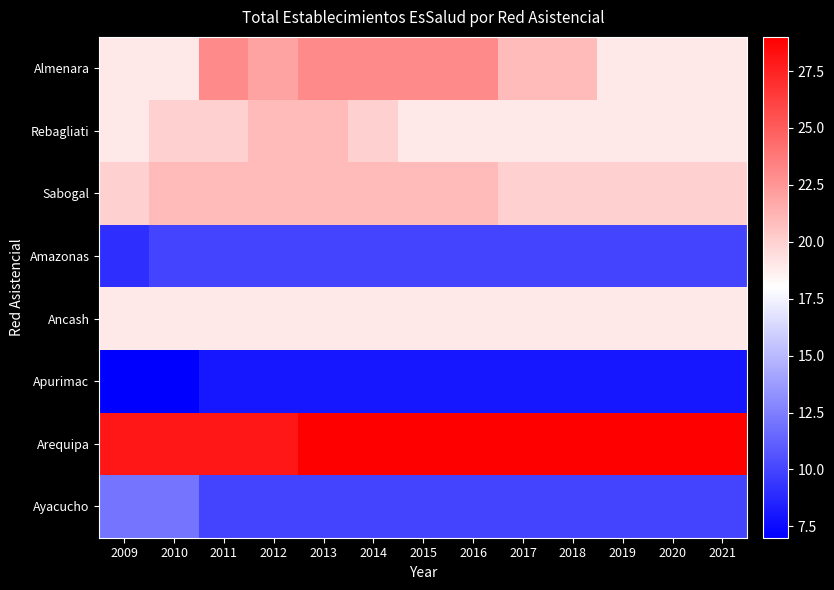

Reading right to left, list all the values displayed in this chart.

Almenara: 2021=19	2020=19	2019=19	2018=21	2017=21	2016=23	2015=23	2014=23	2013=23	2012=22	2011=23	2010=19	2009=19
Rebagliati: 2021=19	2020=19	2019=19	2018=19	2017=19	2016=19	2015=19	2014=20	2013=21	2012=21	2011=20	2010=20	2009=19
Sabogal: 2021=20	2020=20	2019=20	2018=20	2017=20	2016=21	2015=21	2014=21	2013=21	2012=21	2011=21	2010=21	2009=20
Amazonas: 2021=10	2020=10	2019=10	2018=10	2017=10	2016=10	2015=10	2014=10	2013=10	2012=10	2011=10	2010=10	2009=9
Ancash: 2021=19	2020=19	2019=19	2018=19	2017=19	2016=19	2015=19	2014=19	2013=19	2012=19	2011=19	2010=19	2009=19
Apurimac: 2021=8	2020=8	2019=8	2018=8	2017=8	2016=8	2015=8	2014=8	2013=8	2012=8	2011=8	2010=7	2009=7
Arequipa: 2021=29	2020=29	2019=29	2018=29	2017=29	2016=29	2015=29	2014=29	2013=29	2012=28	2011=28	2010=28	2009=28
Ayacucho: 2021=10	2020=10	2019=10	2018=10	2017=10	2016=10	2015=10	2014=10	2013=10	2012=10	2011=10	2010=12	2009=12